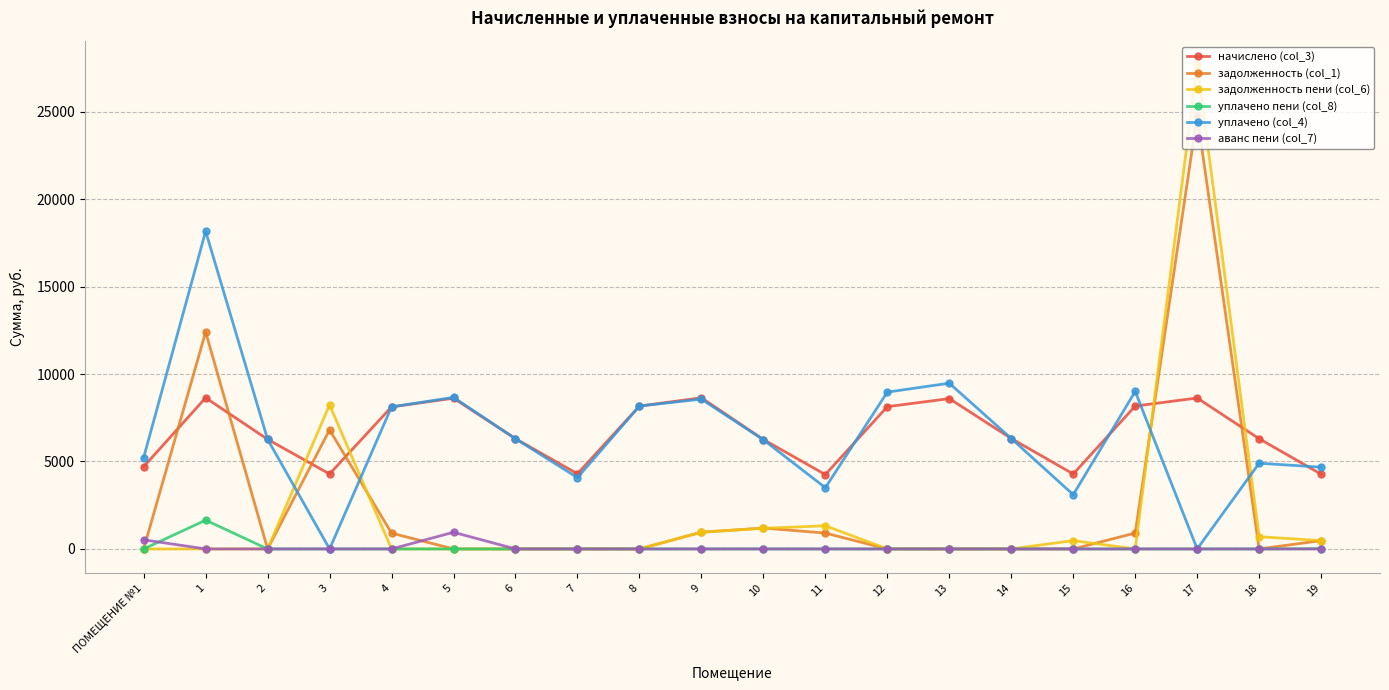

At which category is the sum across all series the highest?

17